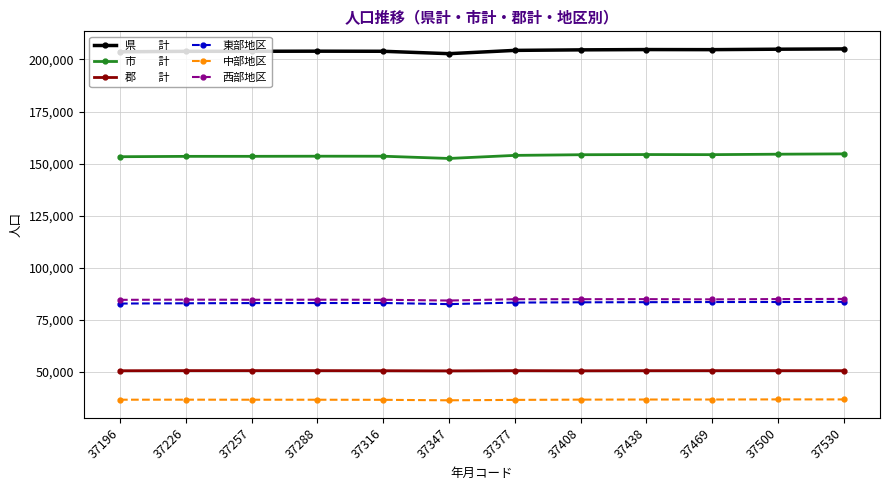

What is the total value across all series at 37316?

611832